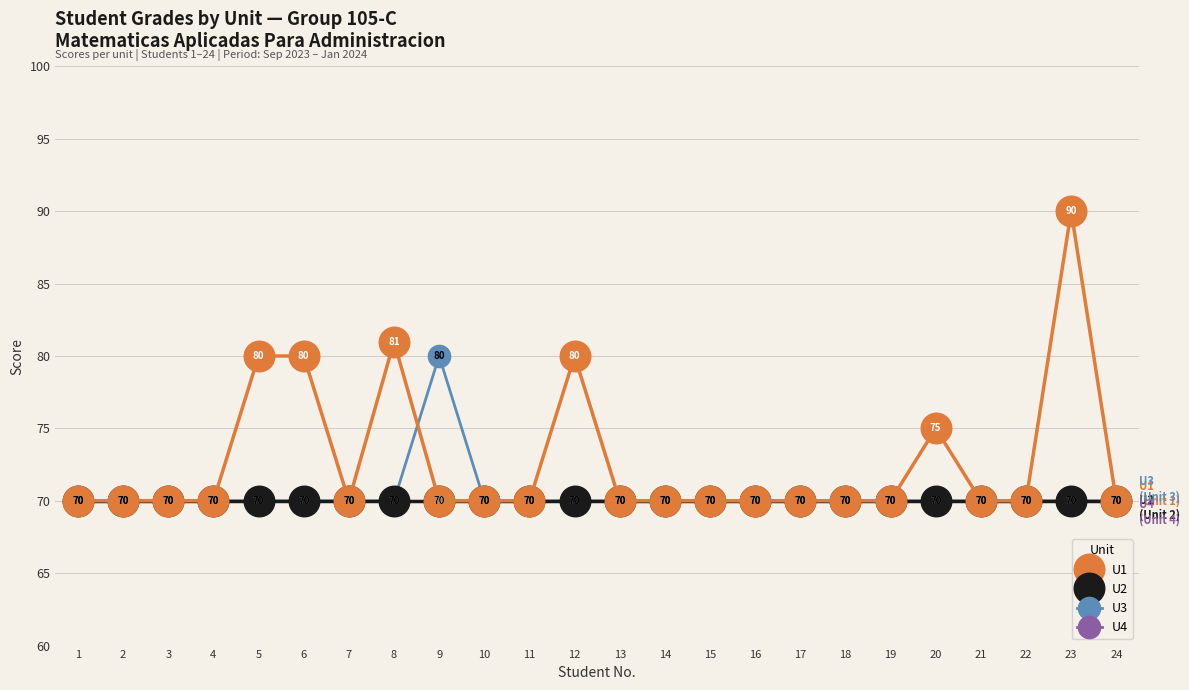

Read the U1 value at 24, to the nearest 5.

70